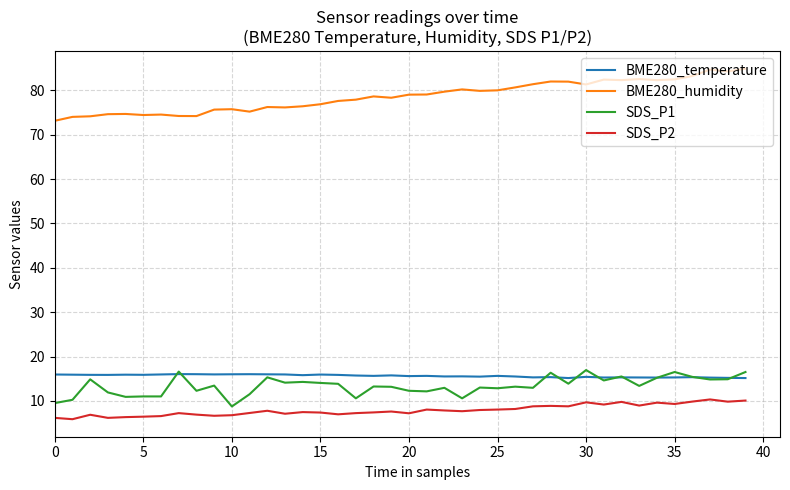

Which series has the largest total across all categories?

BME280_humidity